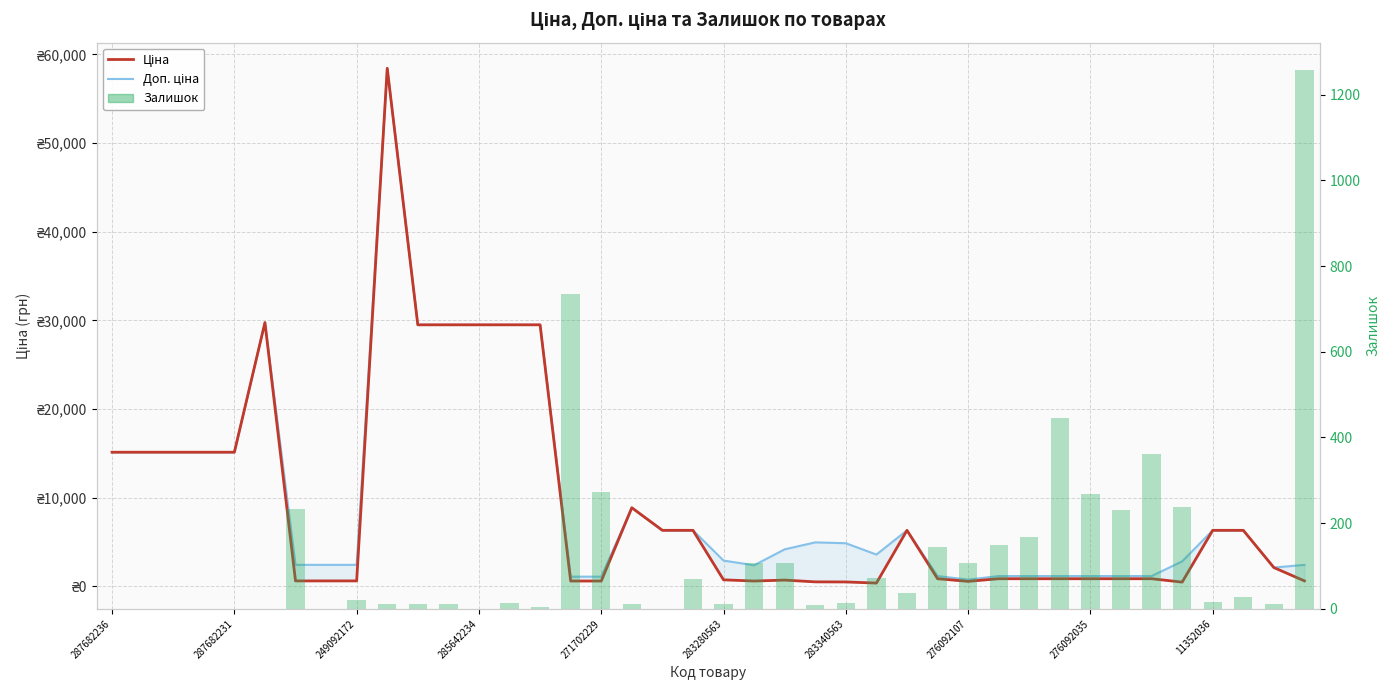

At which label does Залишок reach its peak?

39